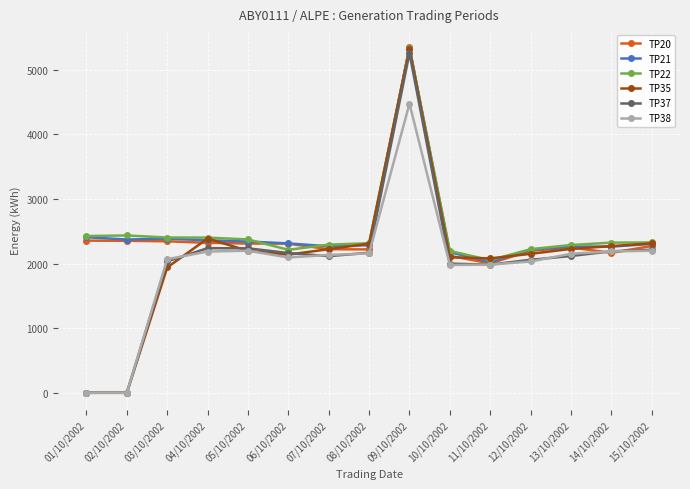

True or false: TP21 has more than 2 points higher than both neighbors.

True